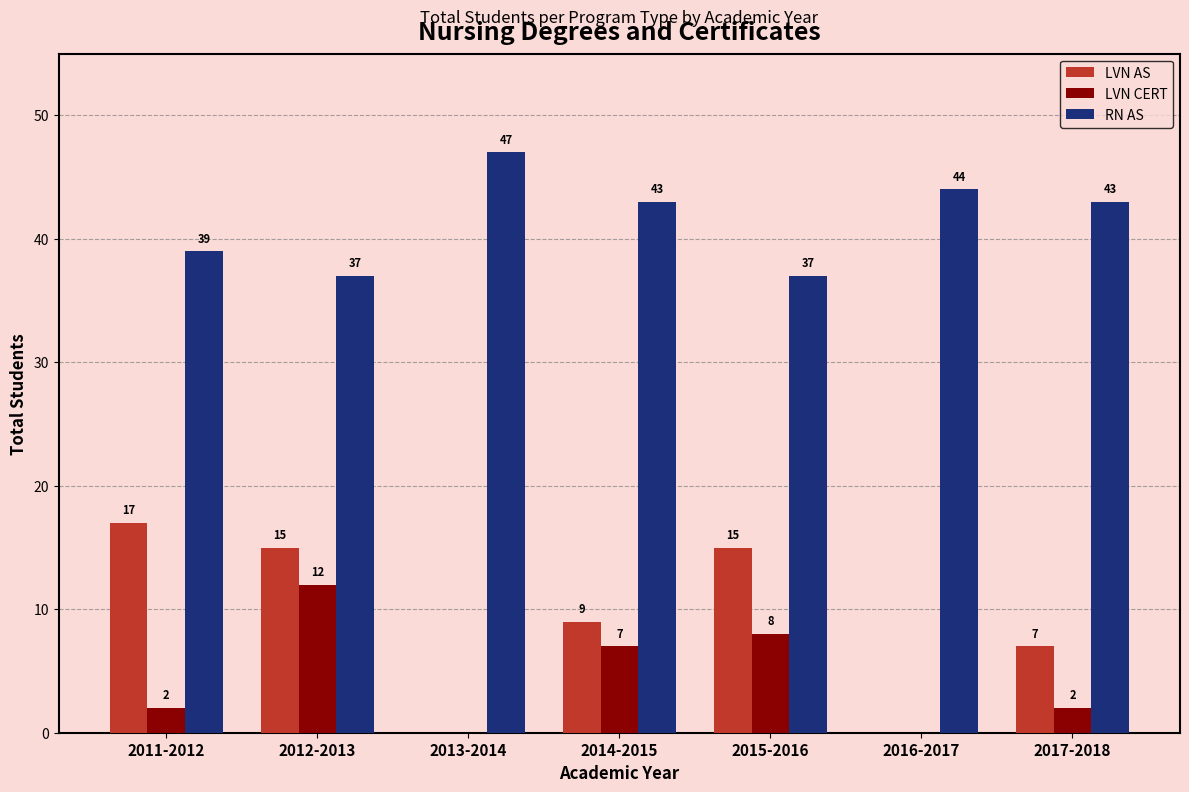

Which label corresponds to the largest value in the chart?

2013-2014